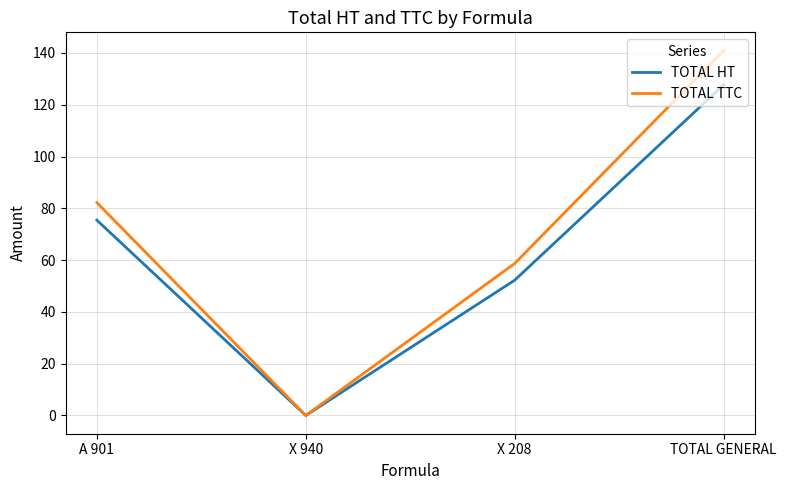

List the labels in order of TOTAL TTC value, largest first.

TOTAL GENERAL, A 901, X 208, X 940